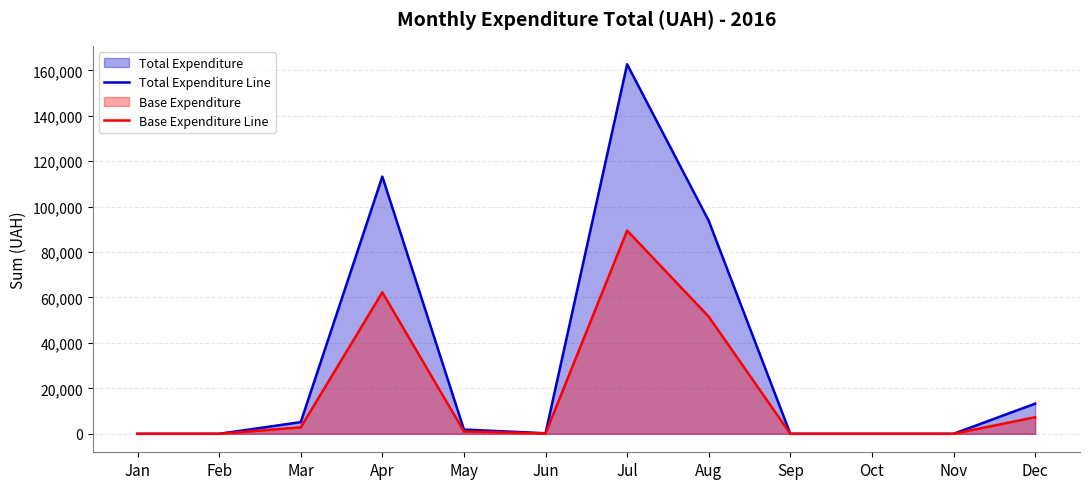

Reading left to right, list all the values displayed in this chart.

Total Expenditure Line: Jan=0.0	Feb=0.0	Mar=5139.0	Apr=113227.3	May=1874.1	Jun=240.0	Jul=162663.6	Aug=93754.9	Sep=0.0	Oct=0.0	Nov=0.0	Dec=13268.0
Base Expenditure Line: Jan=0.0	Feb=0.0	Mar=2826.4	Apr=62275.0	May=1030.8	Jun=132.0	Jul=89465.0	Aug=51565.2	Sep=0.0	Oct=0.0	Nov=0.0	Dec=7297.4